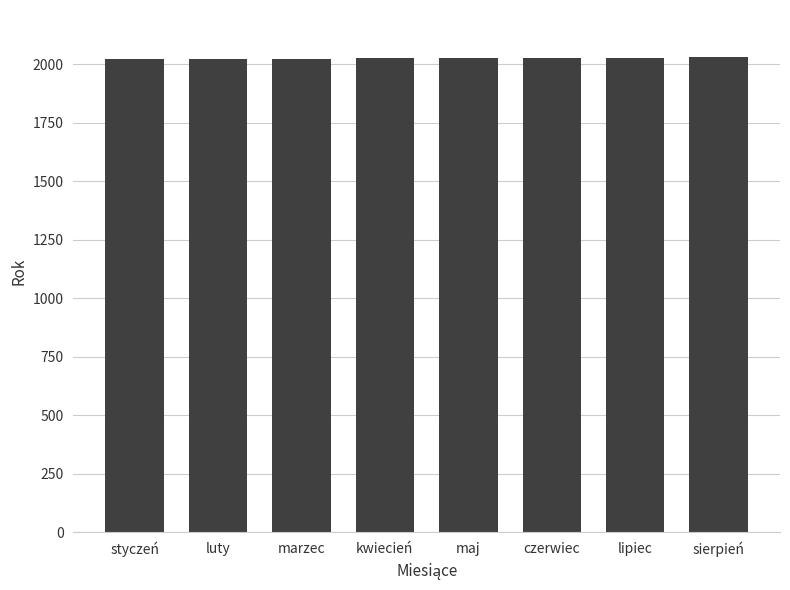

What is the sum of the values at luty and kwiecień?

4050